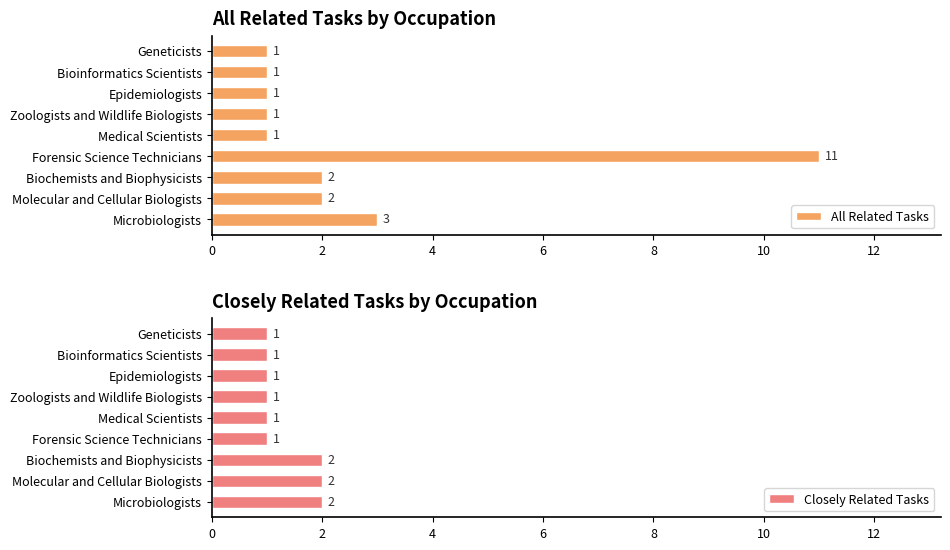

What is the average value of the All Related Tasks series?

3